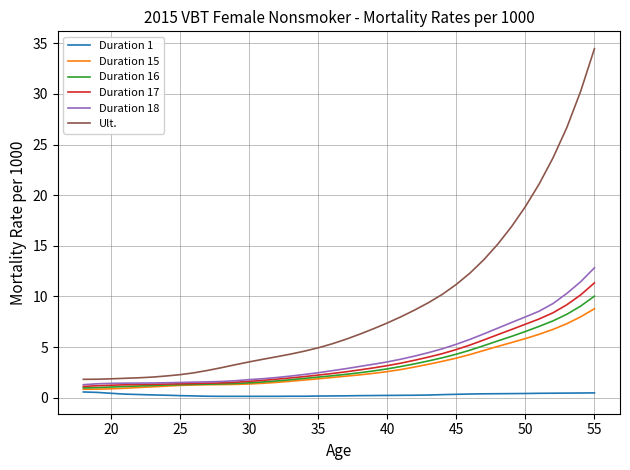

Which series has the widest spread of values?

Ult.